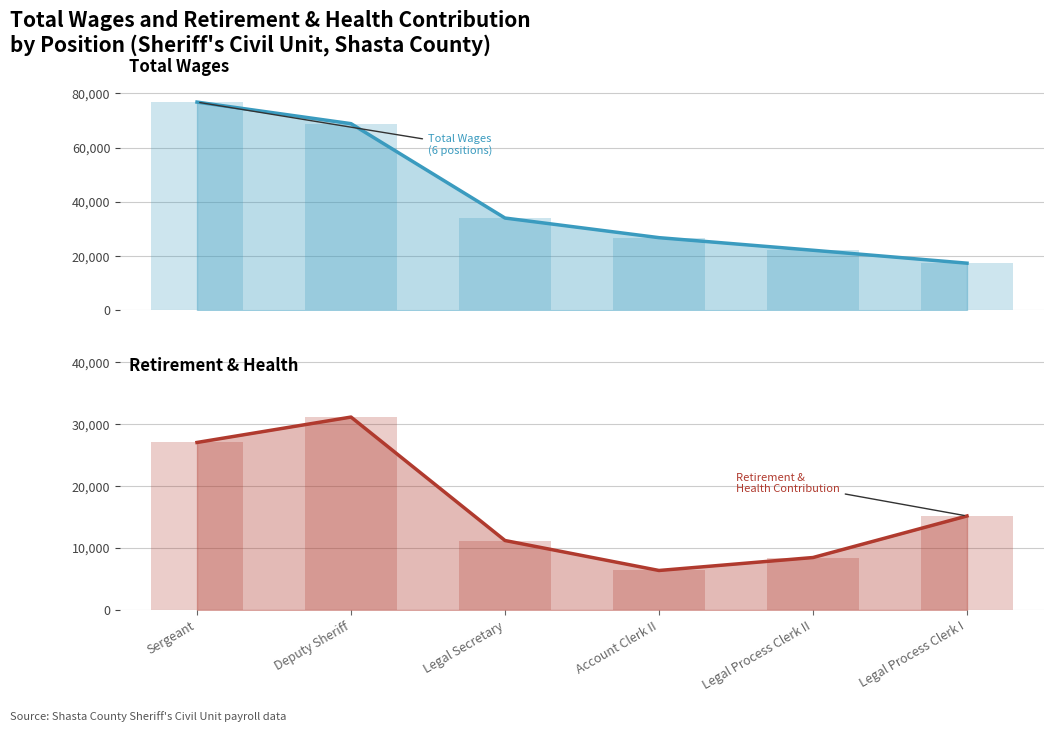

Reading right to left, what are all the values shown in this chart?

Total Wages line: 17419	22182	26818	34048	68816	76761
Total Wages bars: 17419	22182	26818	34048	68816	76761
Total Retirement & Health Contribution line: 15187	8476	6383	11224	31164	27061
Total Retirement & Health Contribution bars: 15187	8476	6383	11224	31164	27061